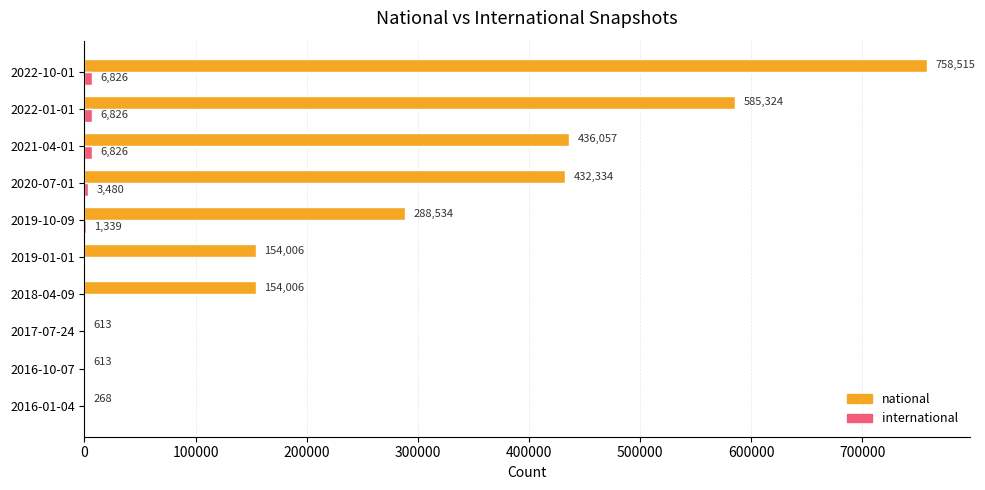

Count the number of data series in this chart.

2